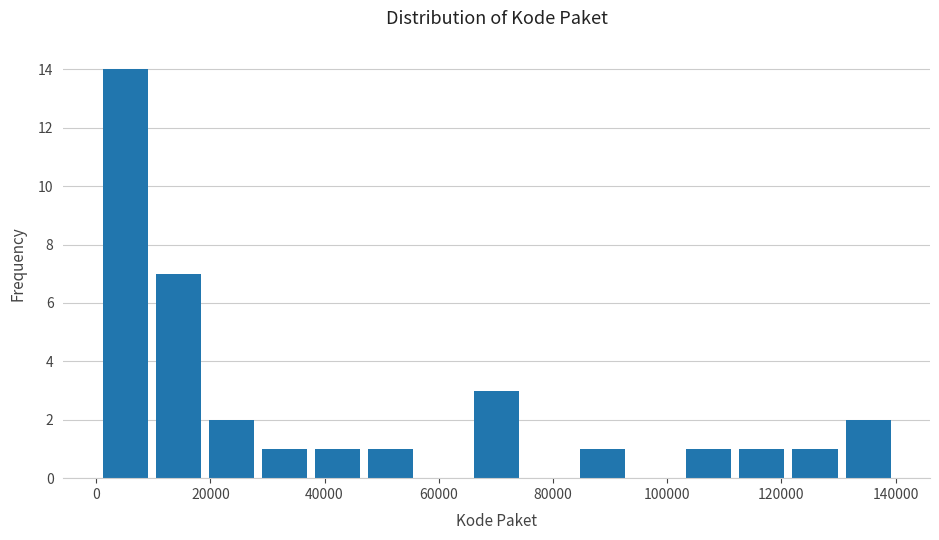

Over which range of the x-axis is the bar tallest?

0 to 10000